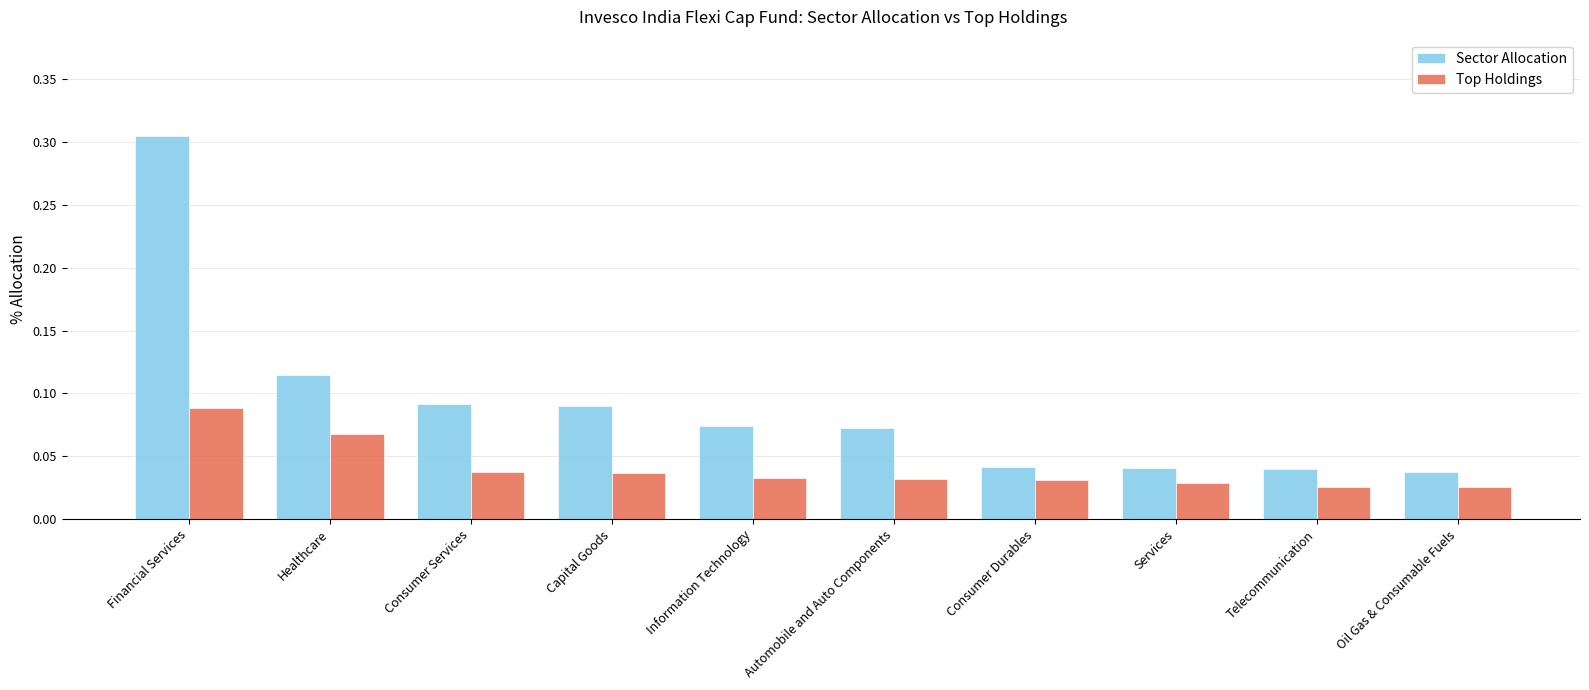

How many groups of bars are there?

10